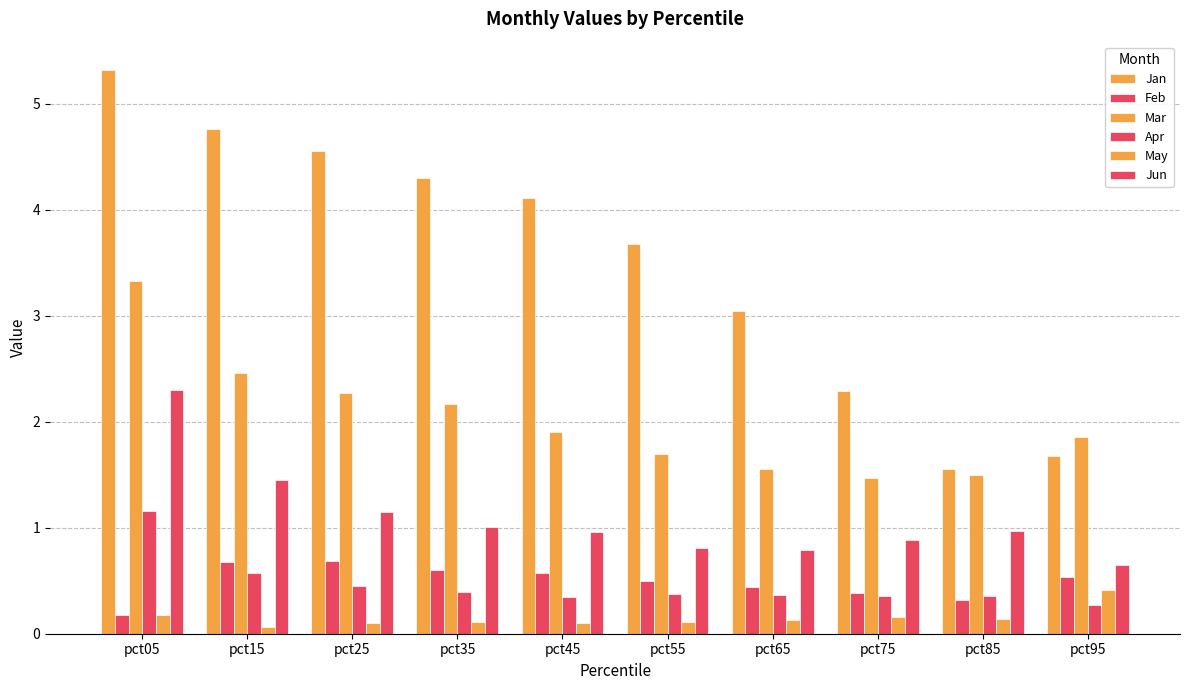

What is the value of the Feb bar at the 6th from the left?

0.5